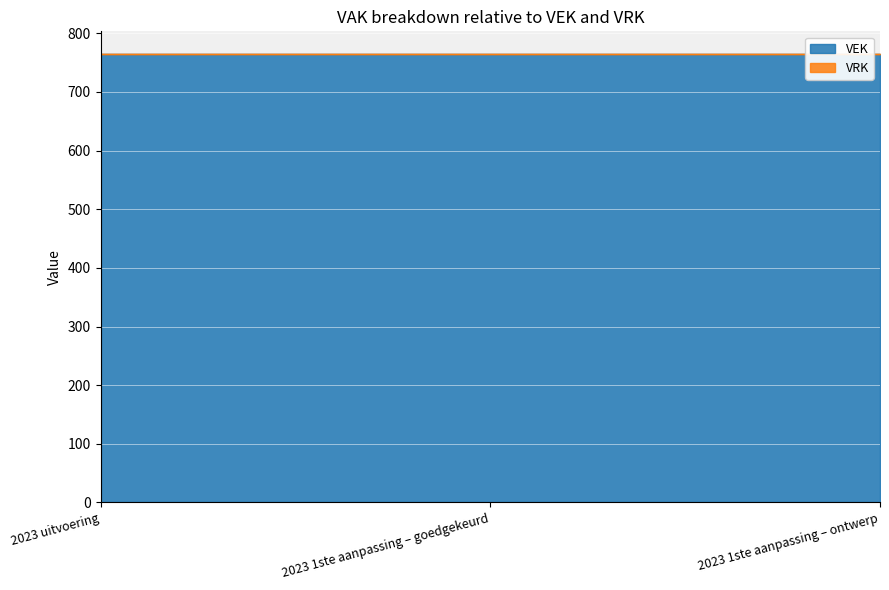

What is the total value across all series at 2023 1ste aanpassing – goedgekeurd?

765